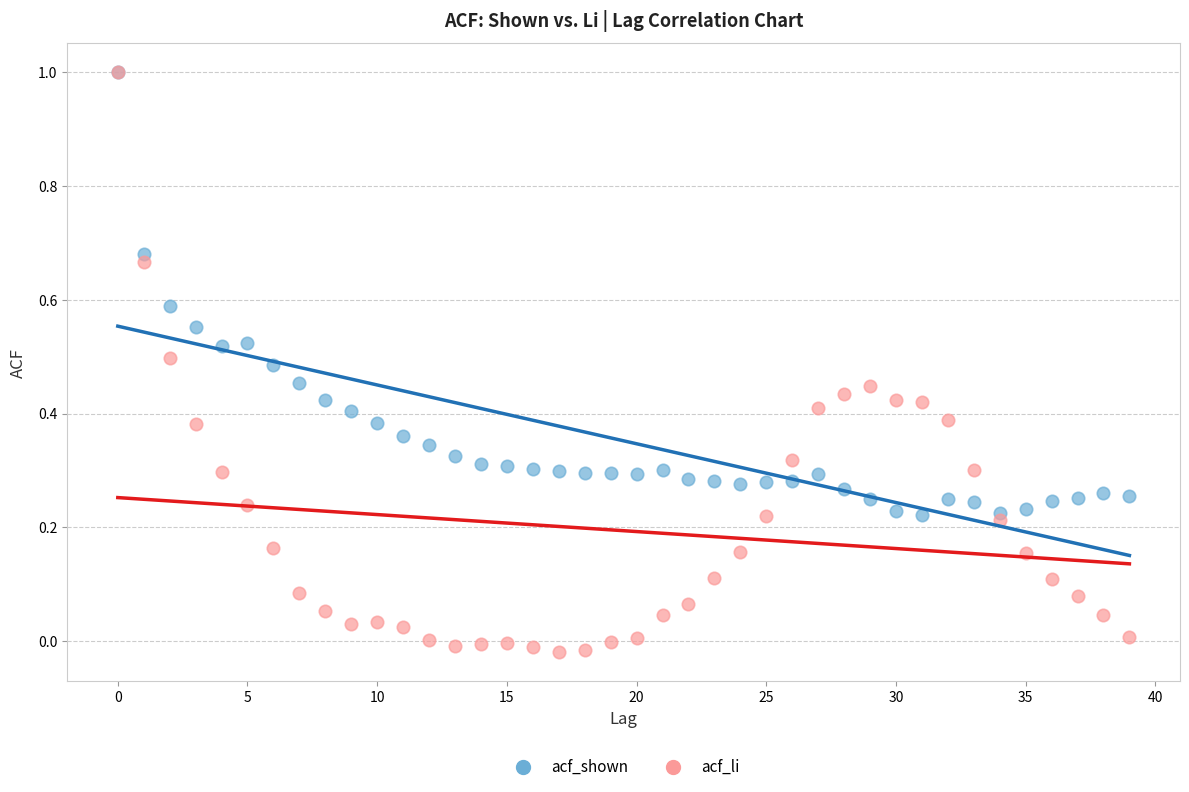

What are all the series names shown in the legend?

acf_shown, acf_li